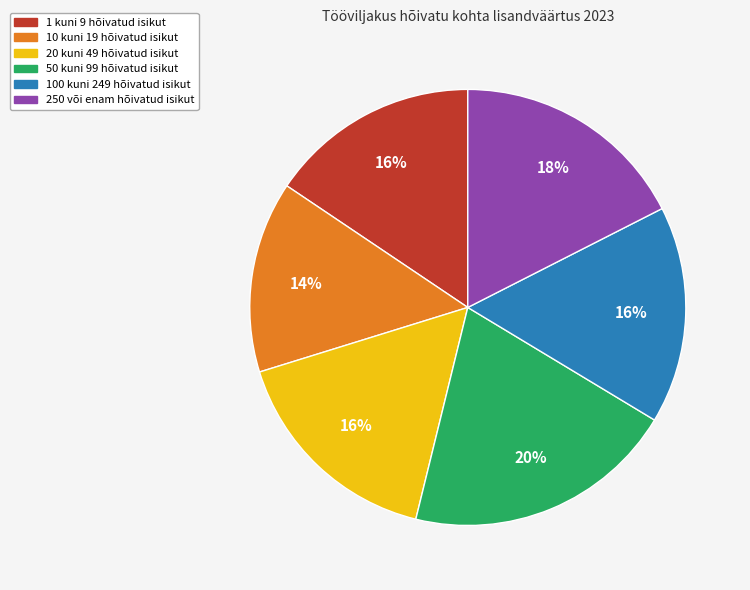

To the nearest percent, what percentage of the pie is 20 kuni 49 hõivatud isikut?

16%